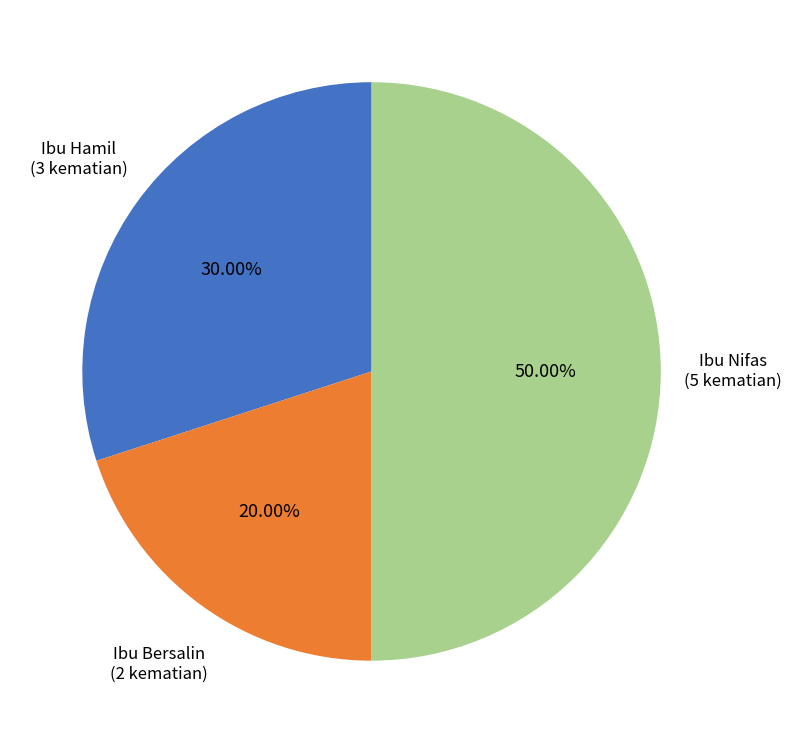

Does Ibu Hamil account for over 50% of the chart?

No